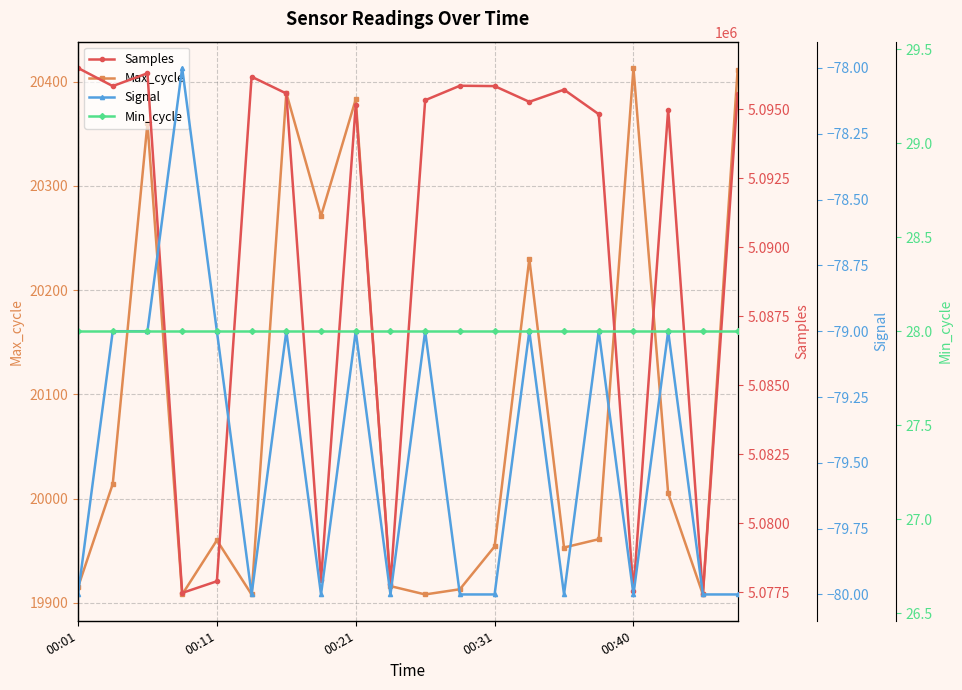

What is the highest value of the Max_cycle series?

20413